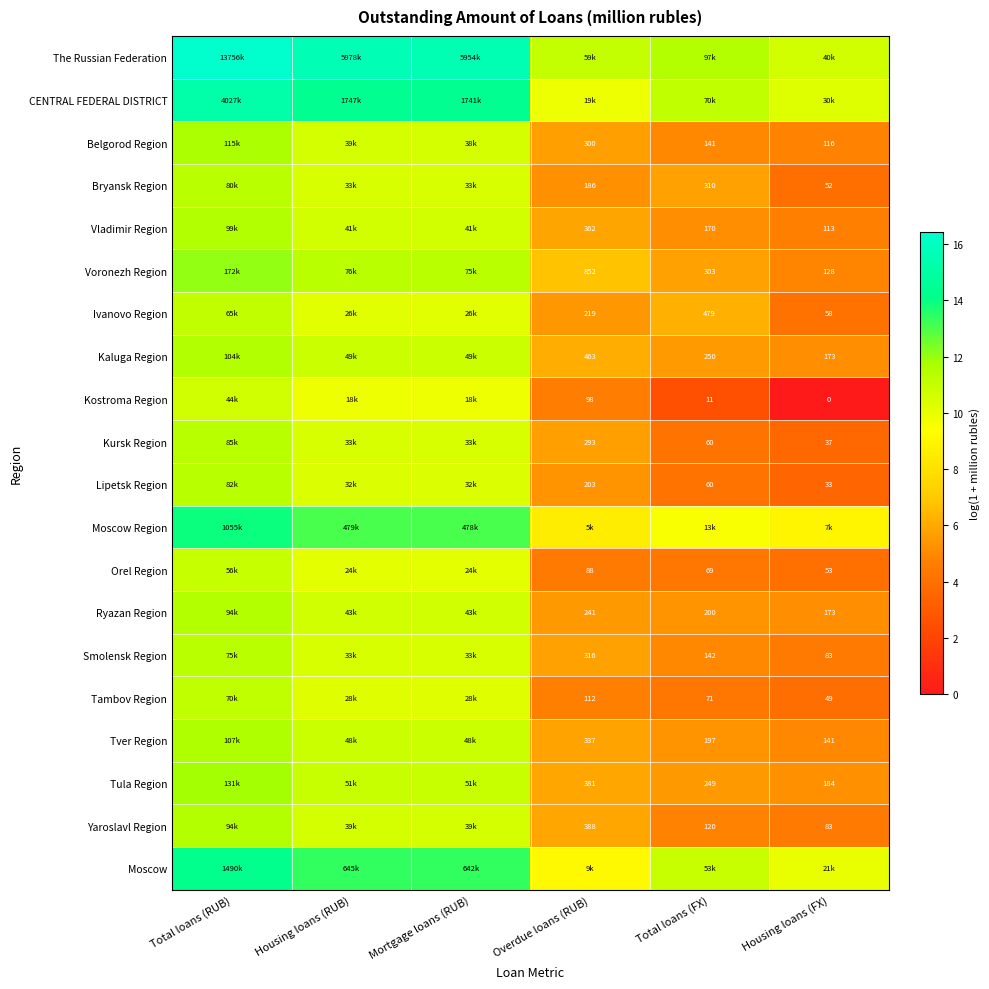

True or false: Tula Region has a value of 10.9 at Mortgage loans (RUB).

True